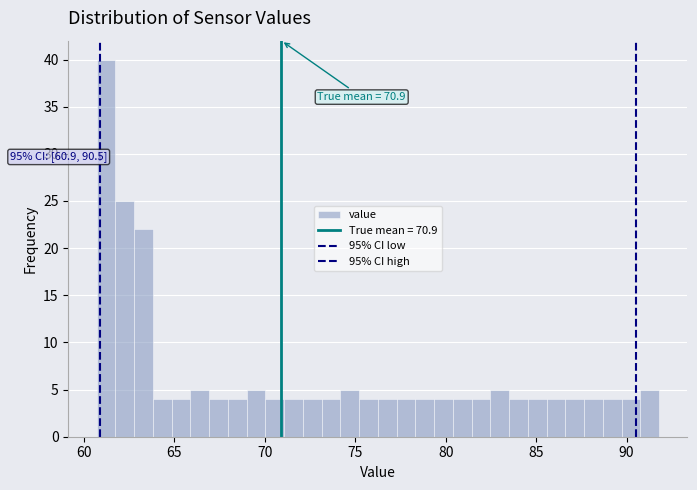

Read against the x-axis, roughly where is the centre of the tallest bar?

61.0